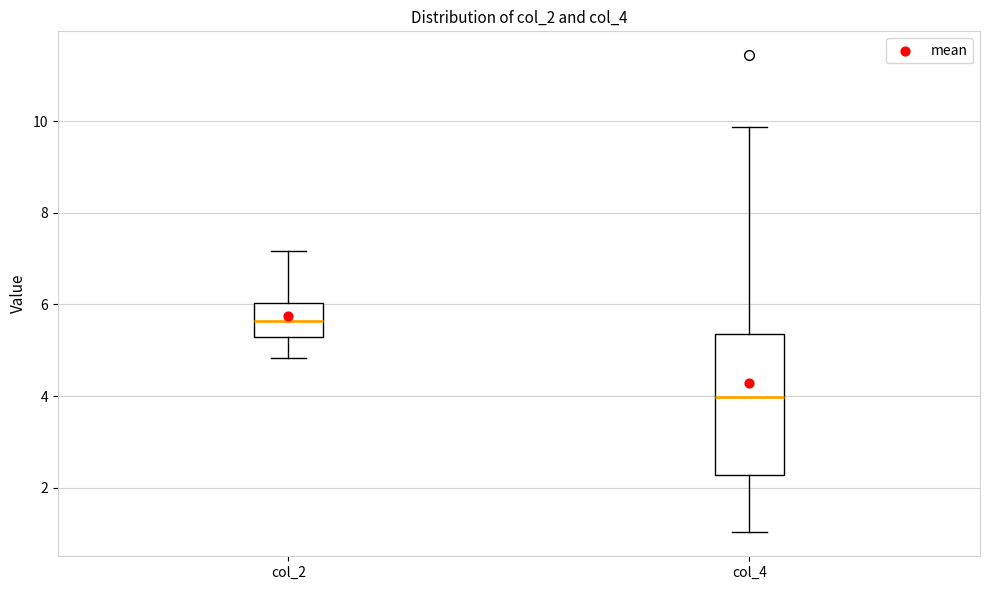

Comparing the boxes themselves (not the whiskers), which one is the tallest?

col_4